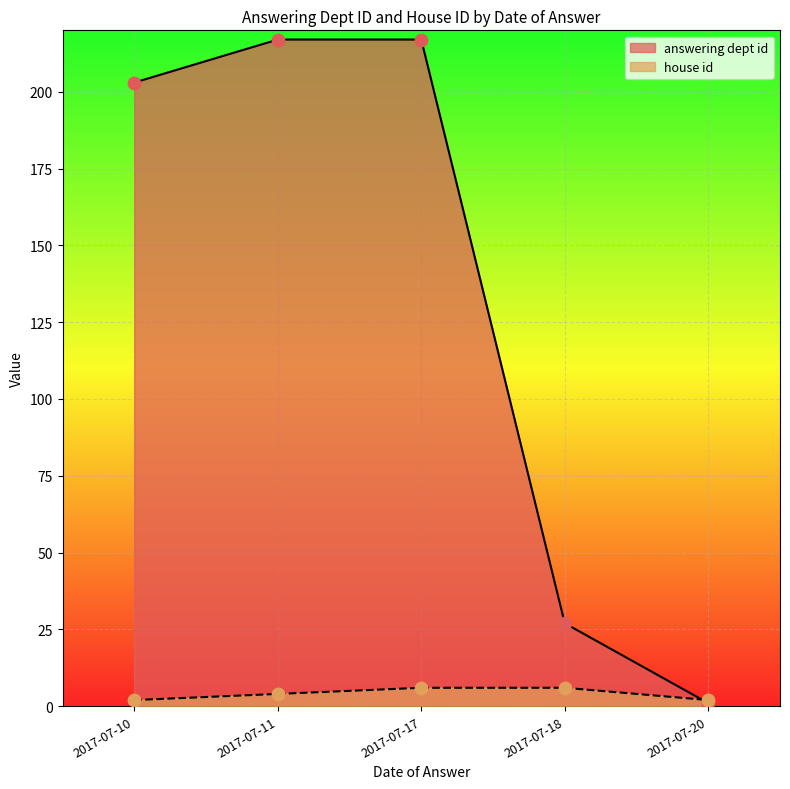

Which series contains the lowest Y value?

answering dept id